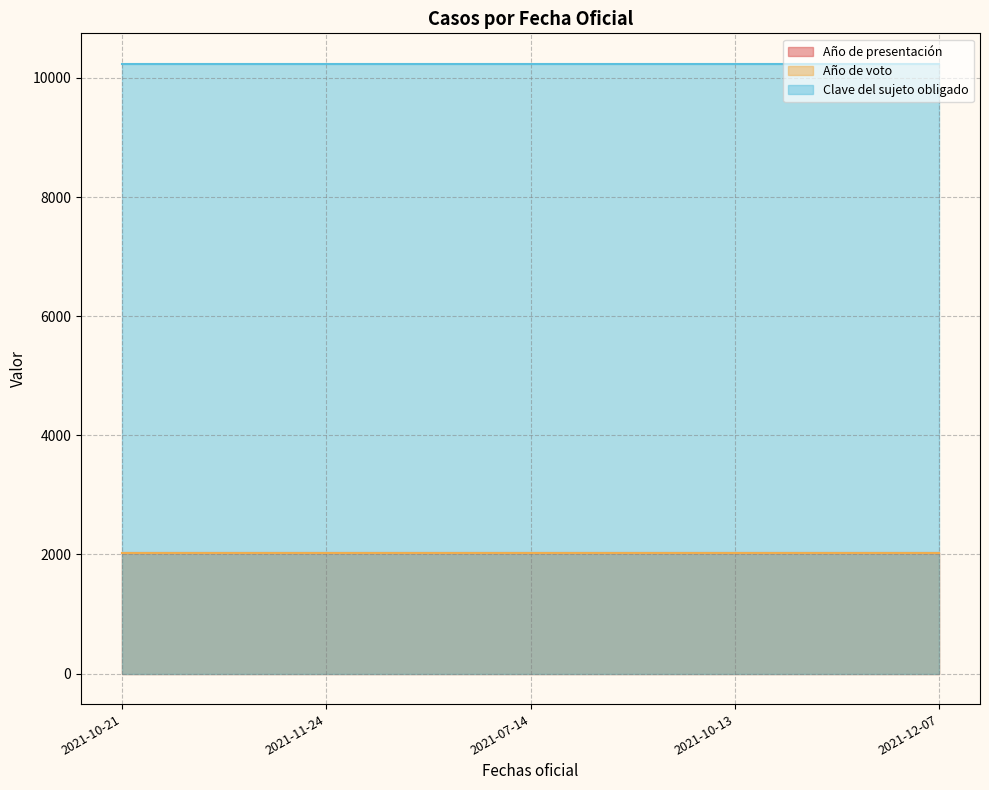

Is the value of Año de presentación at 2021-12-07 greater than the value of Año de voto at 2021-07-14?

No